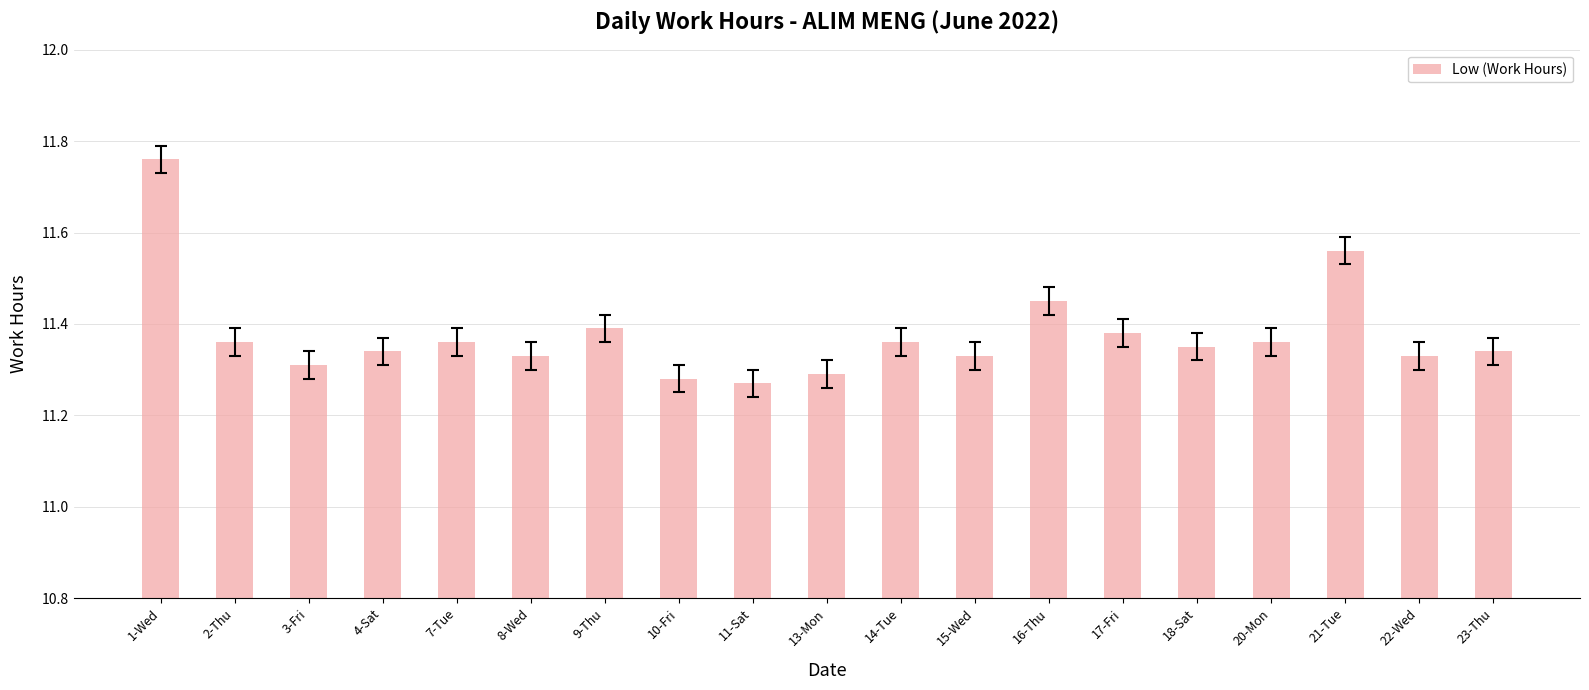

Does the chart contain any negative values?

No